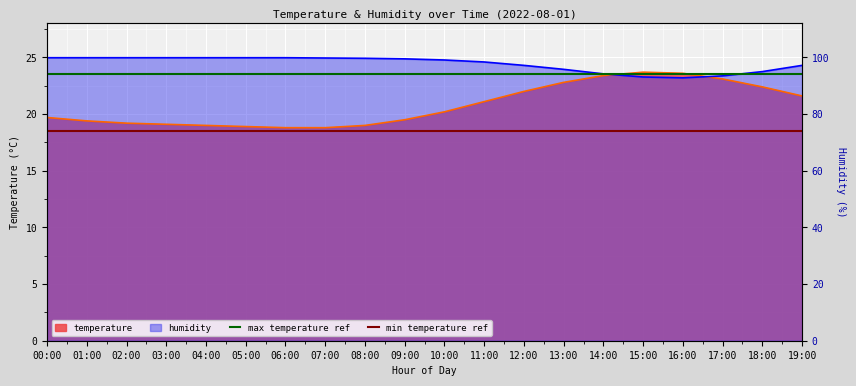

What is the label of the 2nd point from the left?

01:00